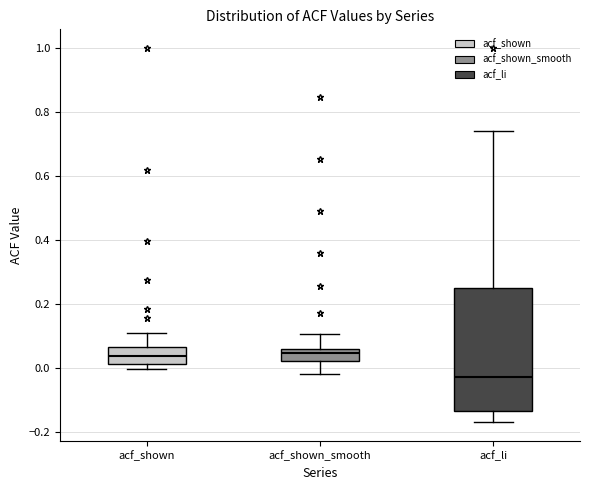

Reading left to right, transcribe this box plot: for each box, give where its median line is, the range the box spans, and where its two whiskers end, as read against the y-axis. The values are not printed on the chart, so give them approximately, as read against the axis.

acf_shown: median 0.04, box 0.02 to 0.06, whiskers 0.00 to 0.10
acf_shown_smooth: median 0.04, box 0.02 to 0.06, whiskers -0.02 to 0.10
acf_li: median -0.02, box -0.14 to 0.26, whiskers -0.16 to 0.74